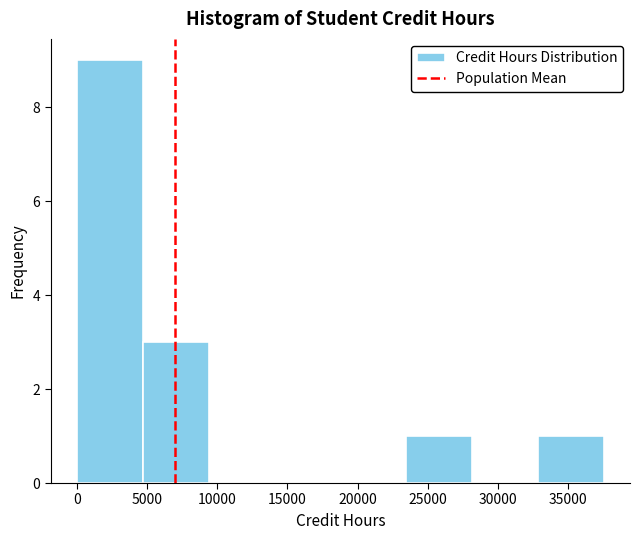

Which range on the x-axis has the tallest bar?

0 to 4500